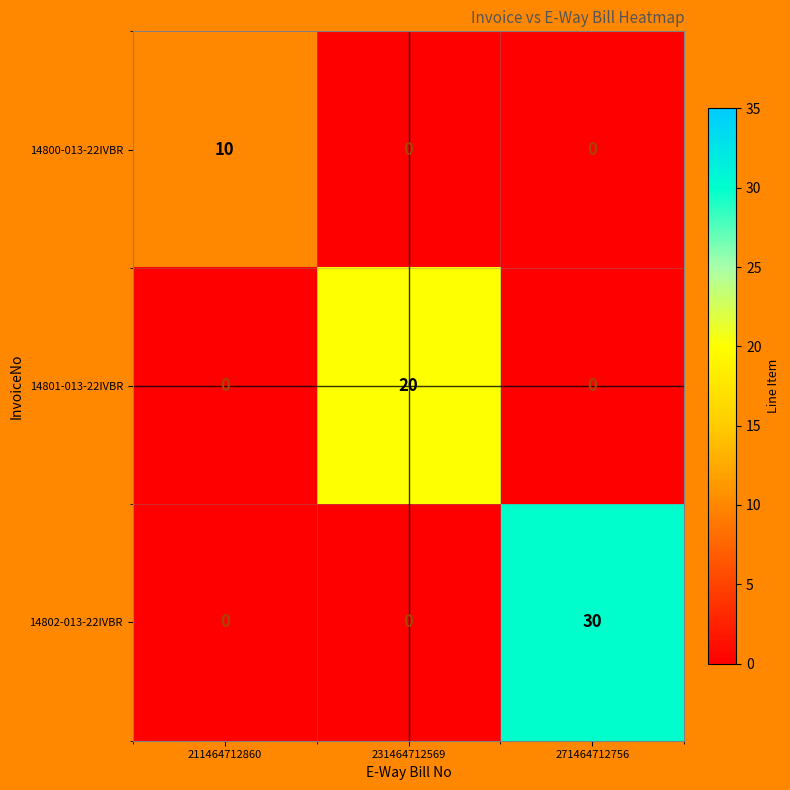

How many categories are shown in the chart?

3